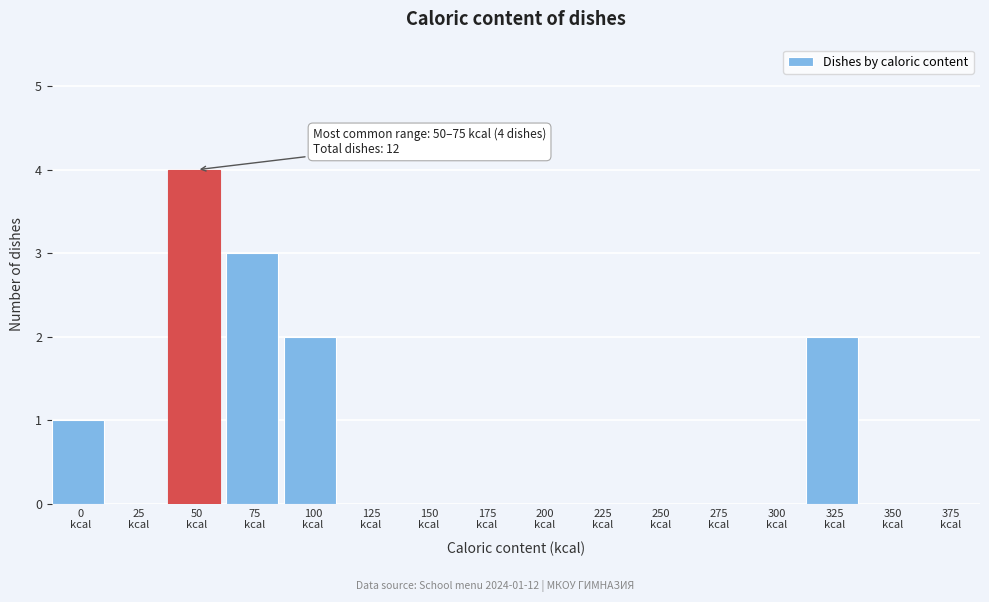

What is the maximum value shown in the chart?

4